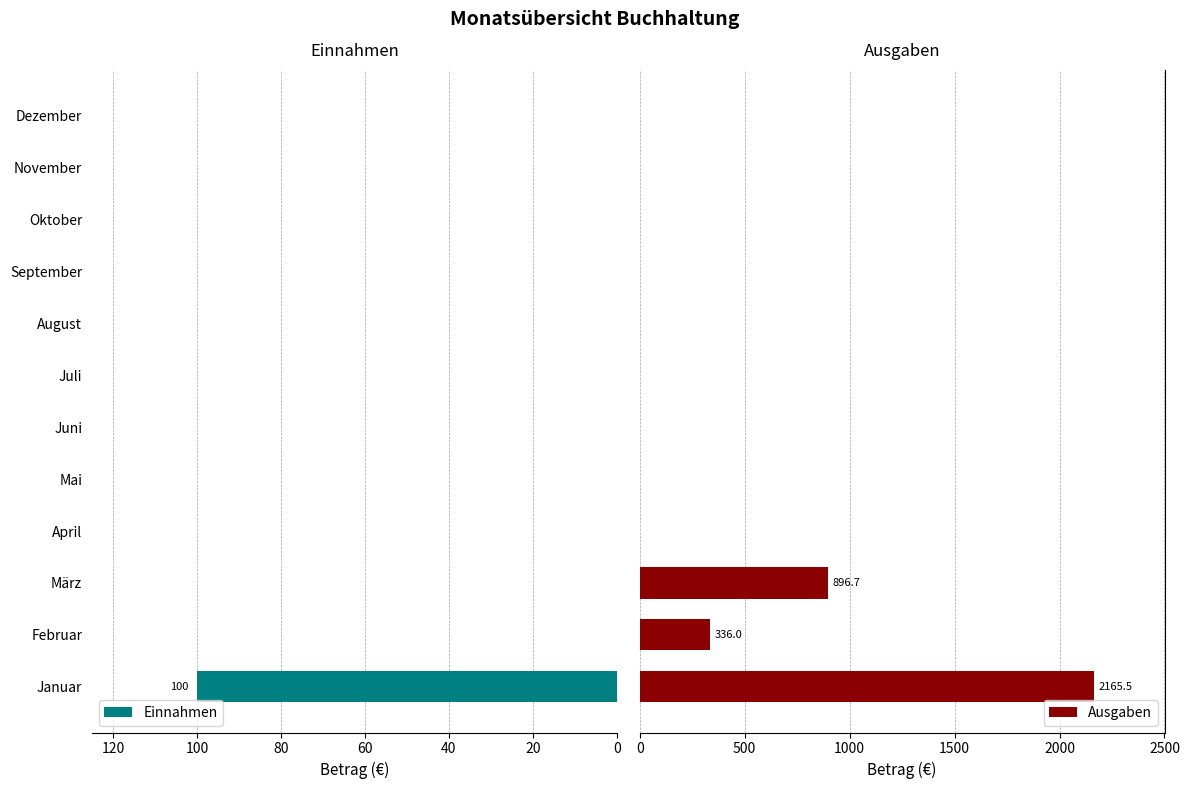

The value of Einnahmen at Januar is 100. True or false?

True